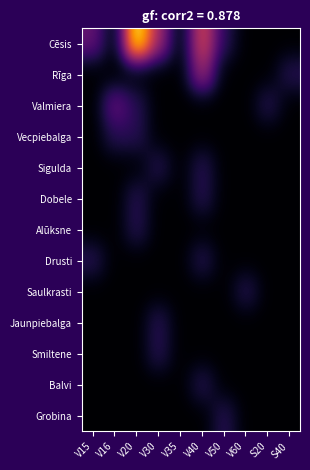

Rank the series at V30 from highest to lowest value.

Cēsis, Sigulda, Jaunpiebalga, Smiltene, Rīga, Valmiera, Vecpiebalga, Dobele, Alūksne, Drusti, Saulkrasti, Balvi, Grobina